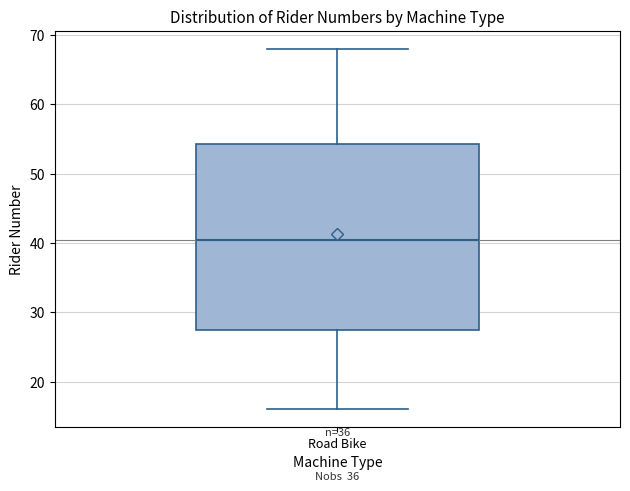

Read this box plot against the y-axis: the position of the median line, the range covered by the box, and the ends of both whiskers. The values are not printed on the chart, so give them approximately, as read against the axis.

median 41, box 28 to 54, whiskers 16 to 68